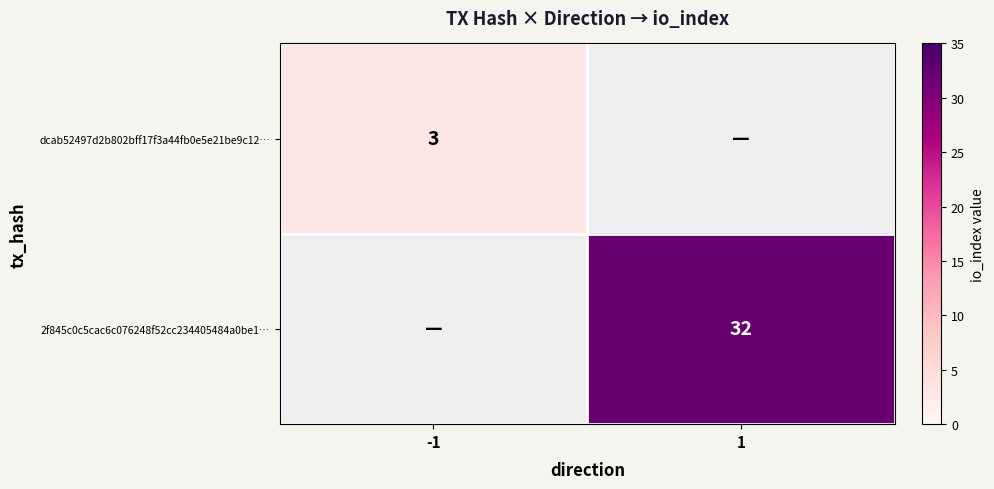

Is it true that dcab52497d2b802bff17f3a44fb0e5e21be9c12… equals 4 at -1?

False